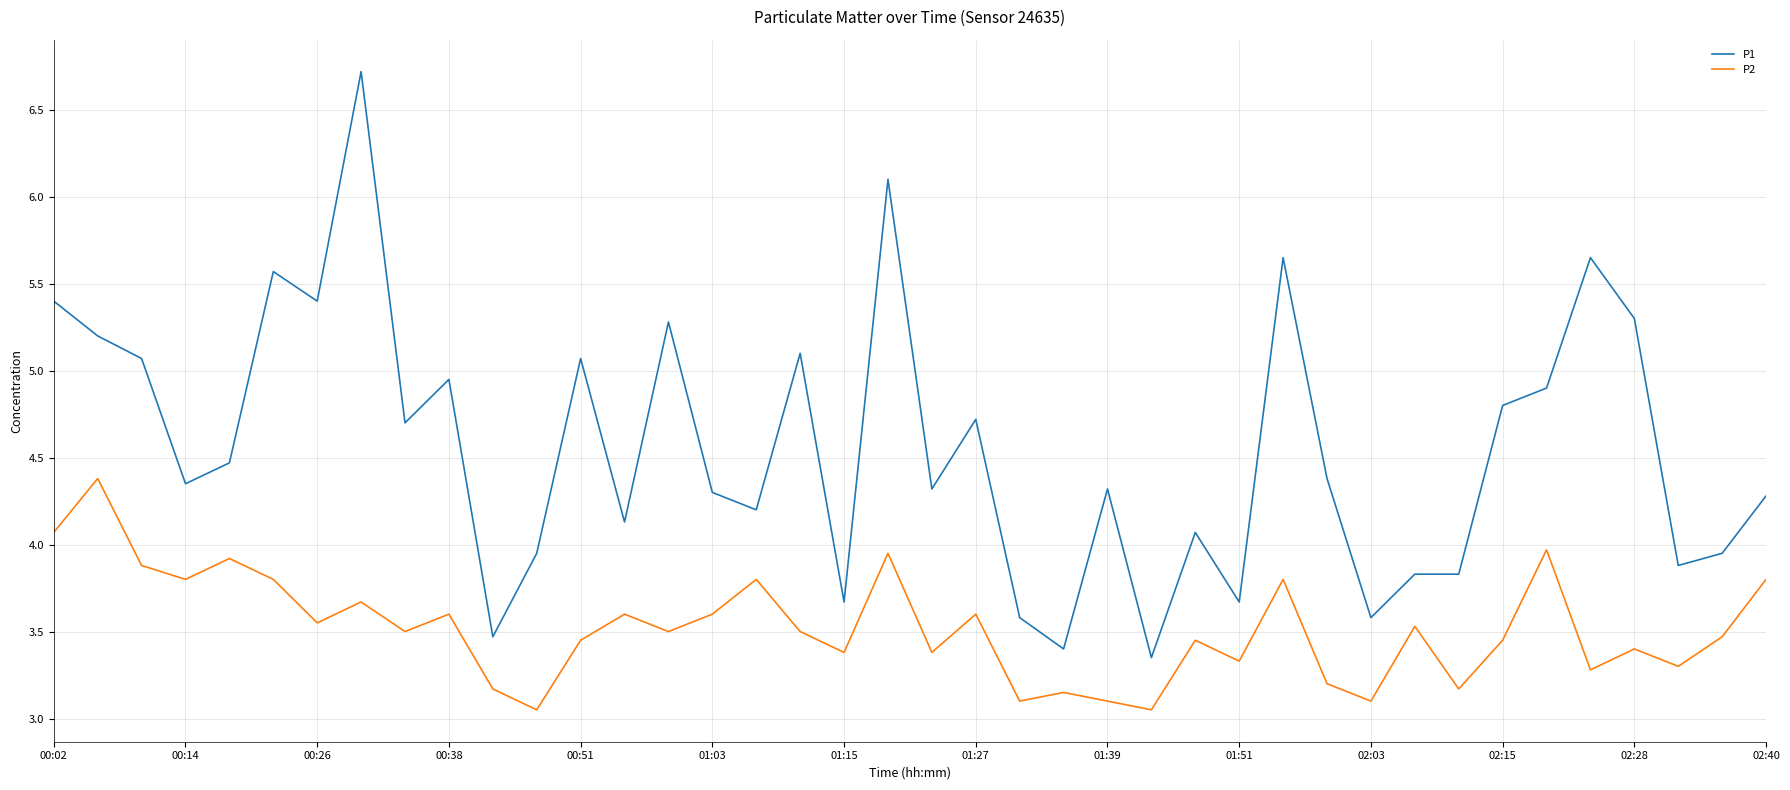

True or false: P1 and P2 cross at least once.

False